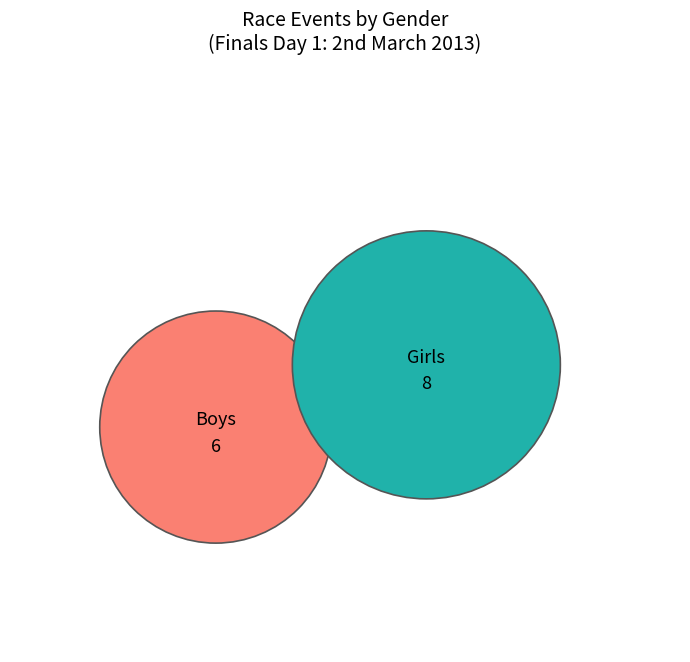

The Girls slice represents 72% of the pie. True or false?

False